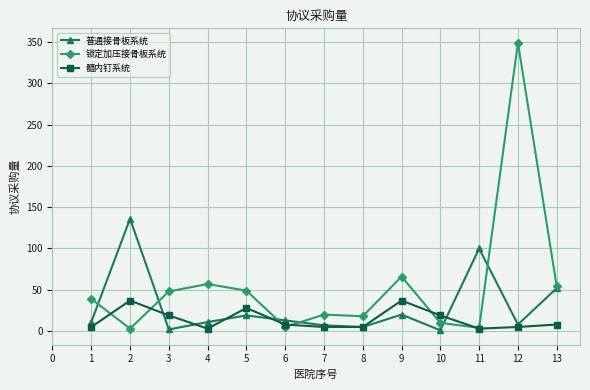

Which series changed the most between 3 and 13?

普通接骨板系统